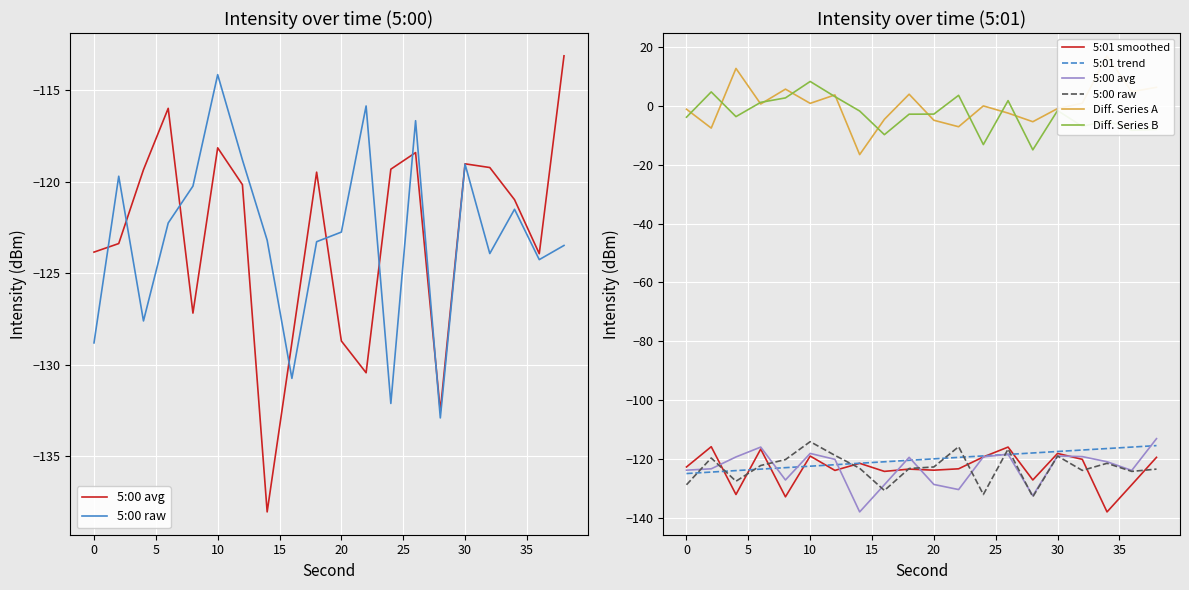

In 5:00 raw, how many points are lower than both neighbors (excluding endpoints)?

6